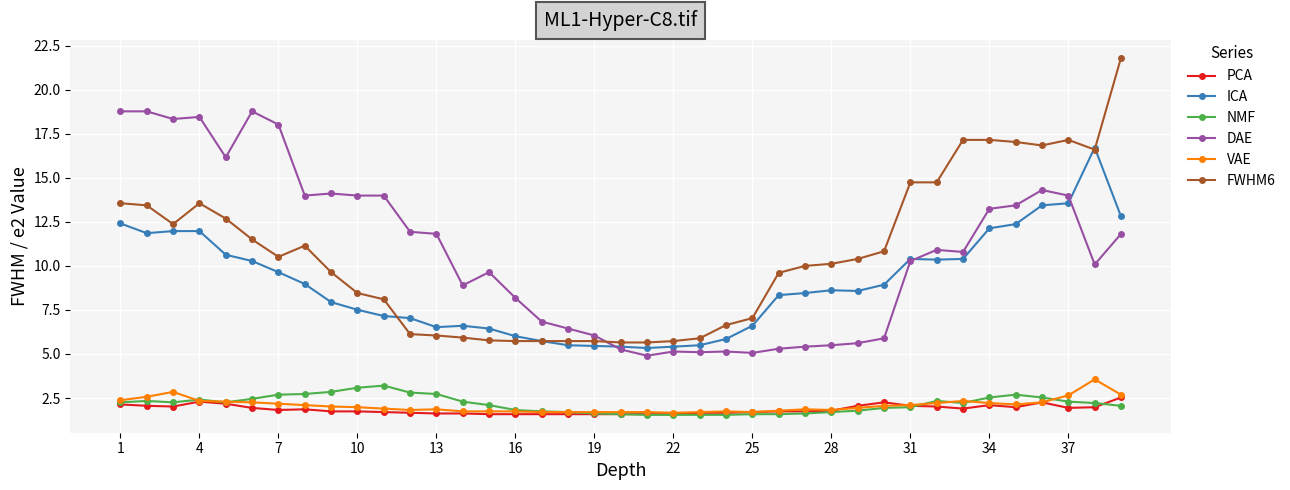

Count the number of categories in the chart.

39